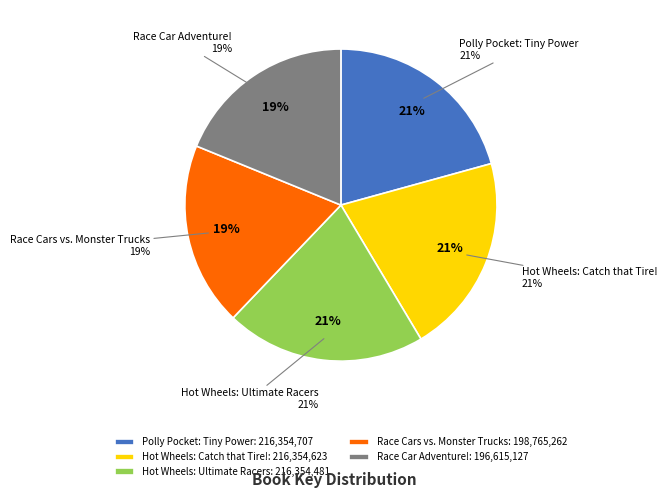

Does Race Car Adventure! account for over 50% of the chart?

No